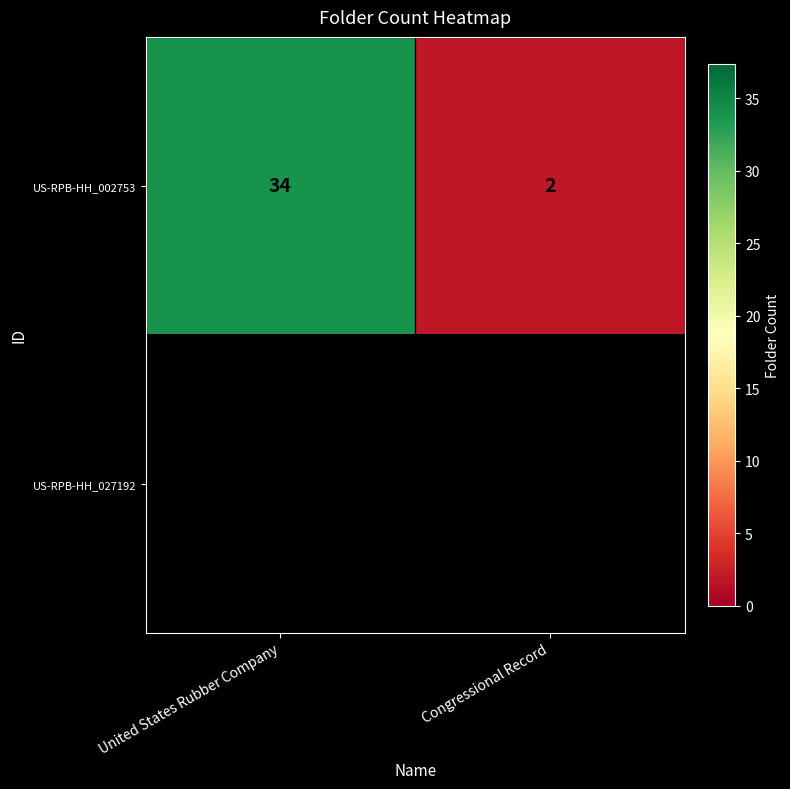

Is it true that US-RPB-HH_002753 equals 34 at United States Rubber Company?

True